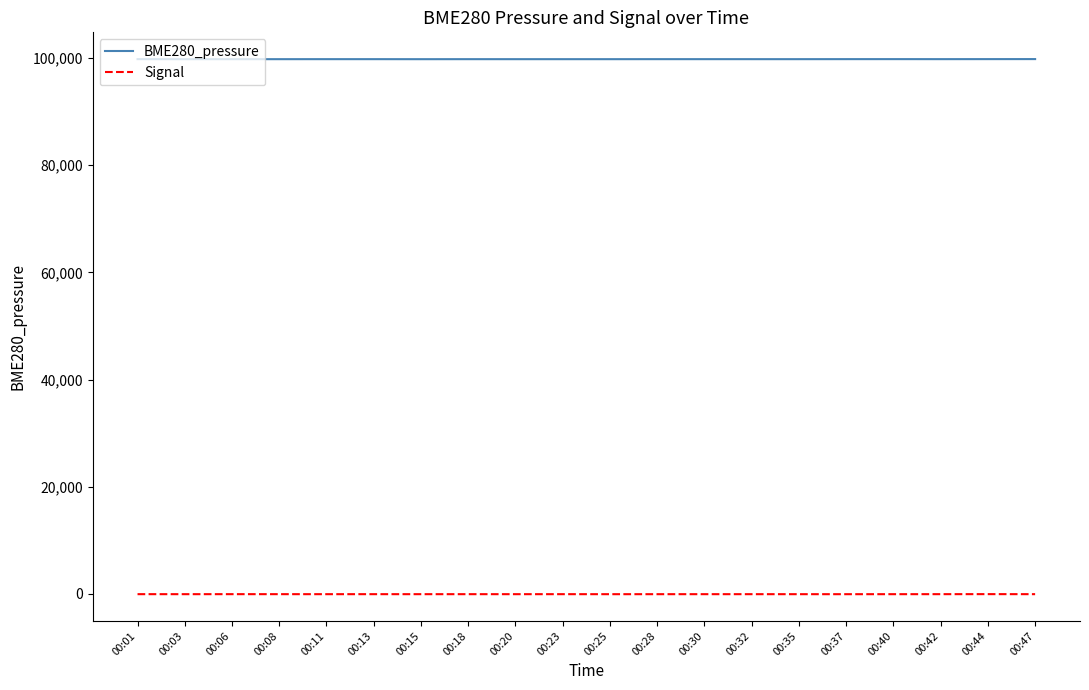

Rank the series at 00:20 from highest to lowest value.

BME280_pressure, Signal